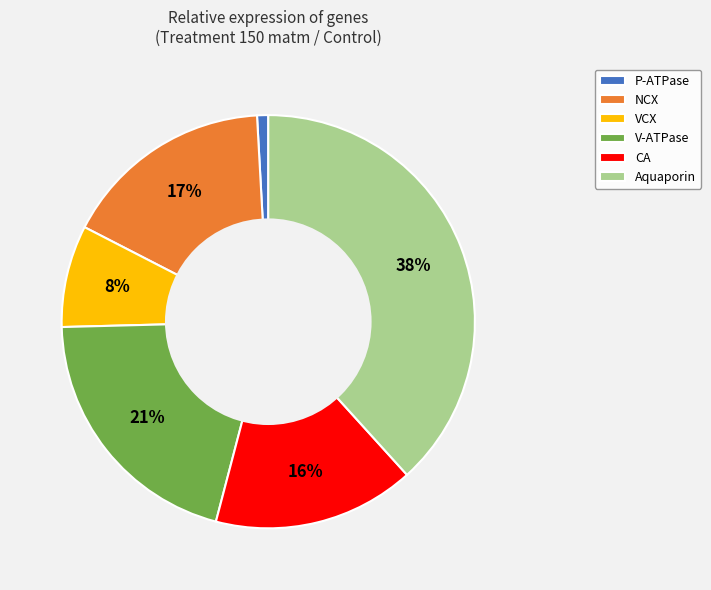

What percentage is the Aquaporin slice, to the nearest percent?

38%